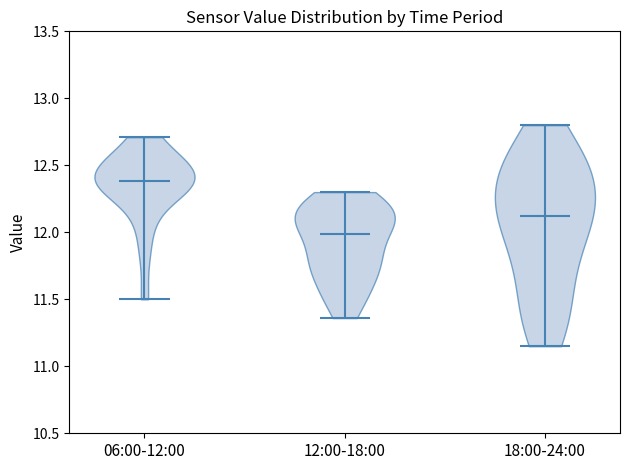

What is the highest point the violin for 18:00-24:00 reaches on the y-axis? The values are not printed on the chart, so give them approximately, as read against the axis.

12.80